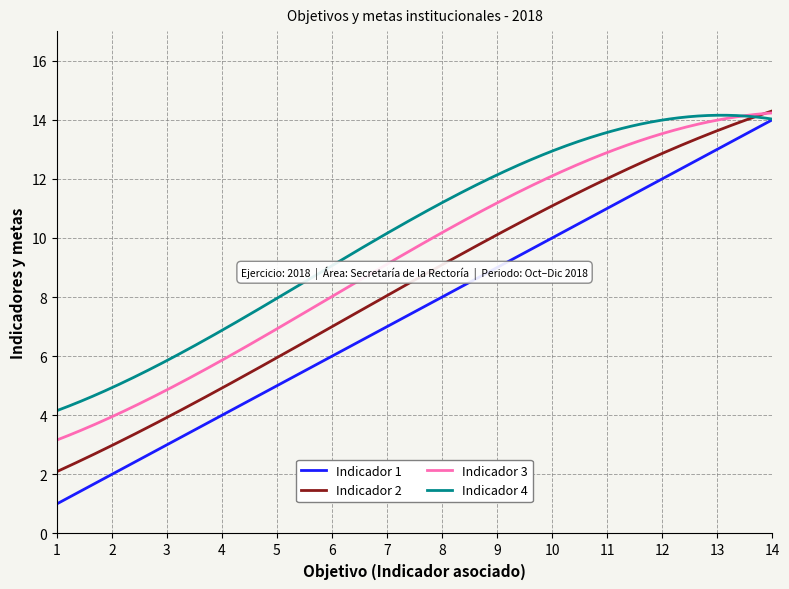

Which series has the largest total across all categories?

Indicador 4